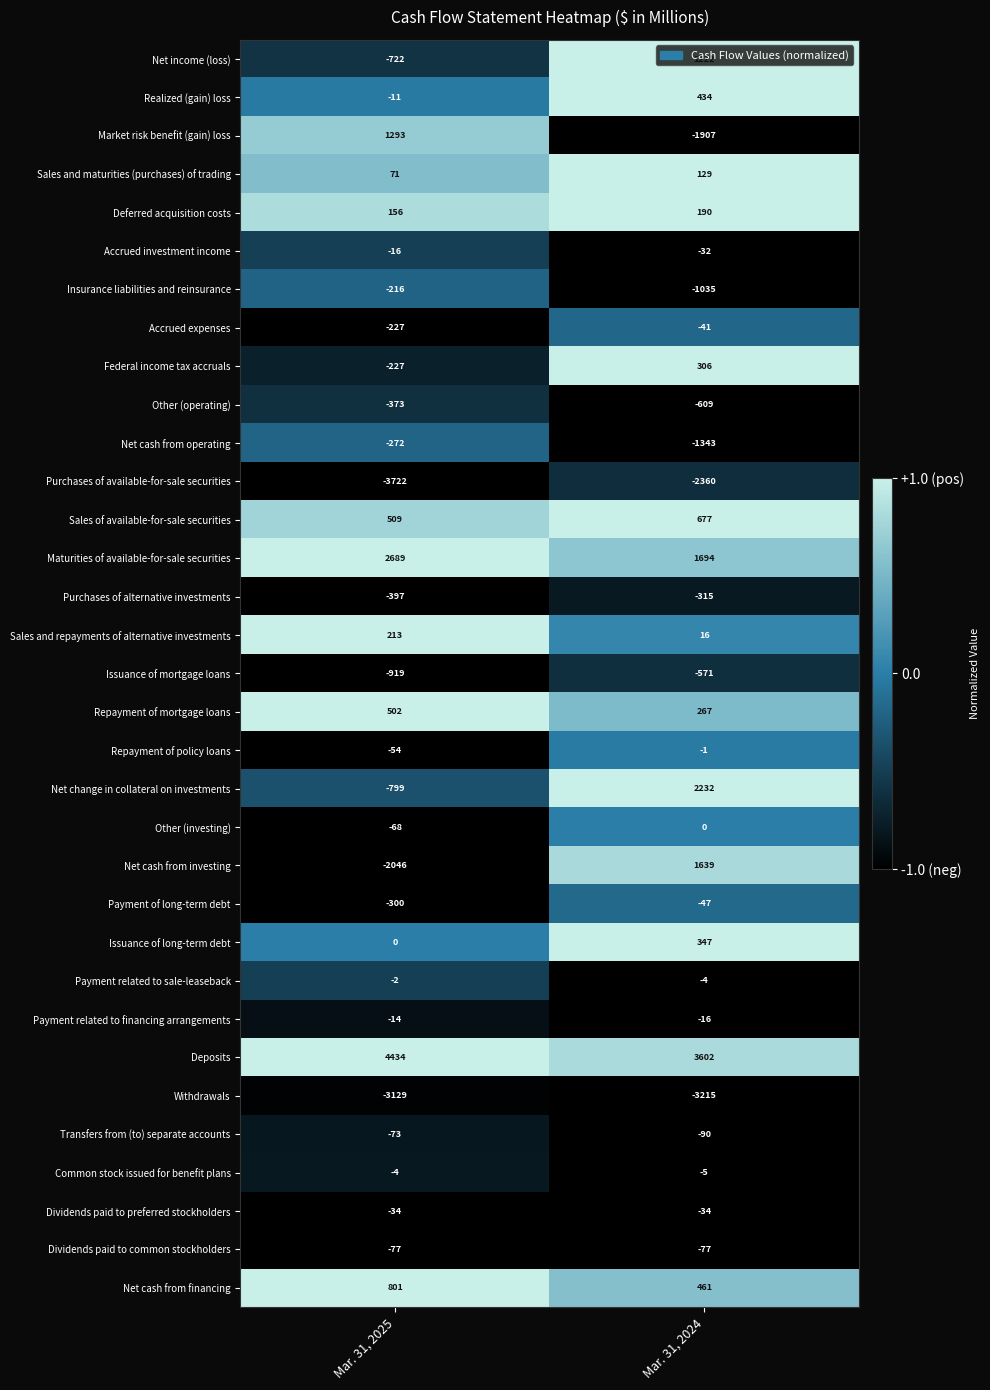

Rank the series at Mar. 31, 2024 from lowest to highest value.

Withdrawals, Purchases of available-for-sale securities, Market risk benefit (gain) loss, Net cash from operating, Insurance liabilities and reinsurance, Other (operating), Issuance of mortgage loans, Purchases of alternative investments, Transfers from (to) separate accounts, Dividends paid to common stockholders, Payment of long-term debt, Accrued expenses, Dividends paid to preferred stockholders, Accrued investment income, Payment related to financing arrangements, Common stock issued for benefit plans, Payment related to sale-leaseback, Repayment of policy loans, Other (investing), Sales and repayments of alternative investments, Sales and maturities (purchases) of trading, Deferred acquisition costs, Repayment of mortgage loans, Federal income tax accruals, Issuance of long-term debt, Realized (gain) loss, Net cash from financing, Sales of available-for-sale securities, Net income (loss), Net cash from investing, Maturities of available-for-sale securities, Net change in collateral on investments, Deposits